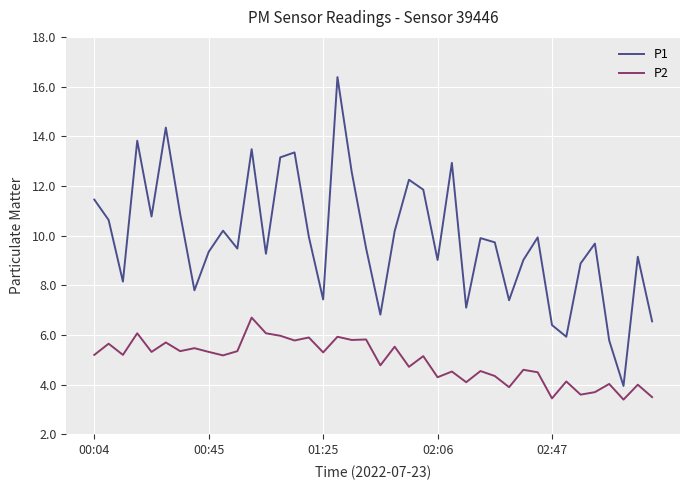

True or false: P1 and P2 intersect in this chart.

False